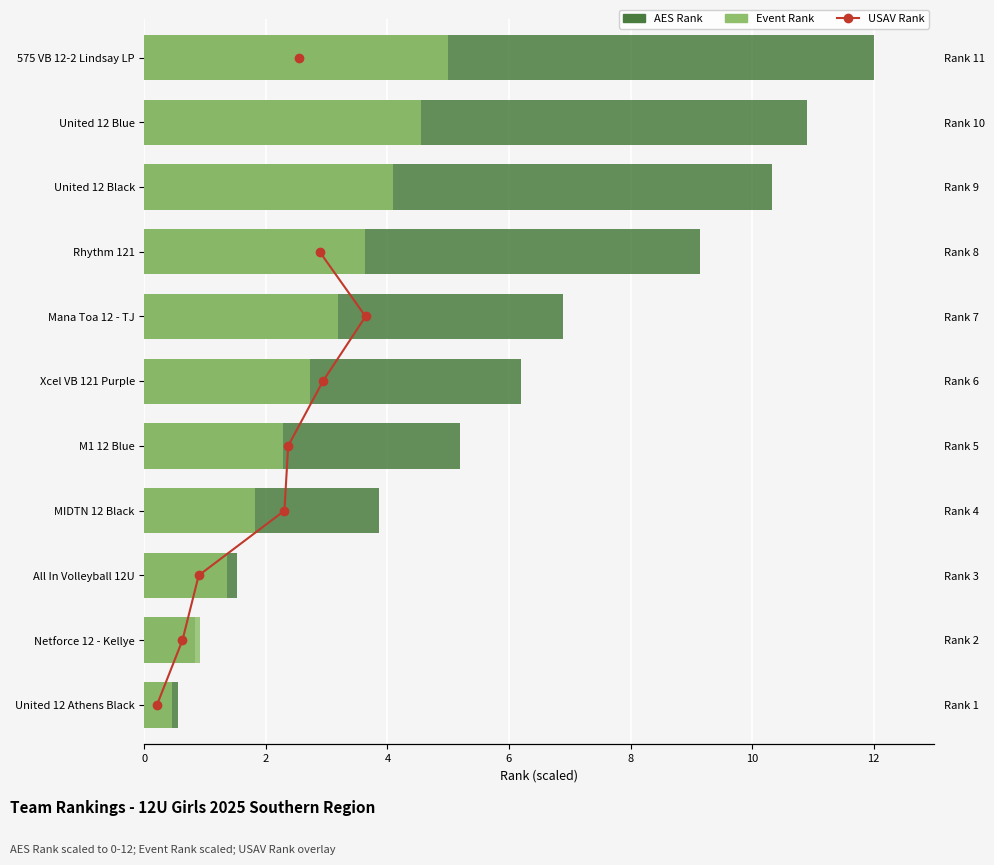

Are the bars horizontal?

Yes